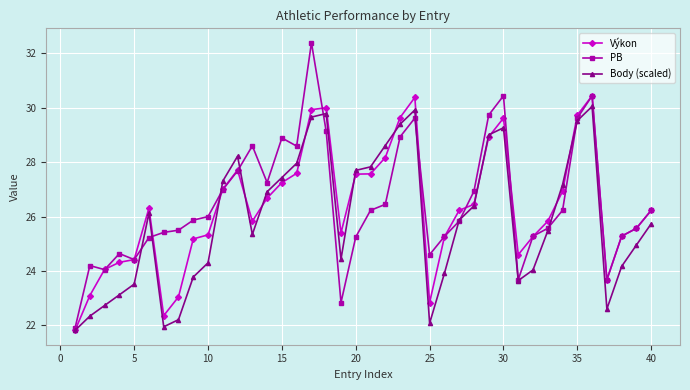

True or false: Body (scaled) has more than 1 interior local peaks.

True